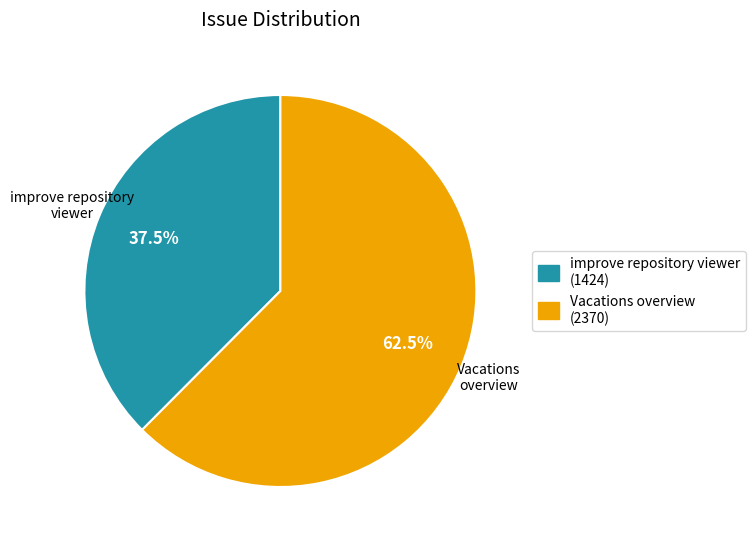

Is improve repository viewer the majority of the pie?

No